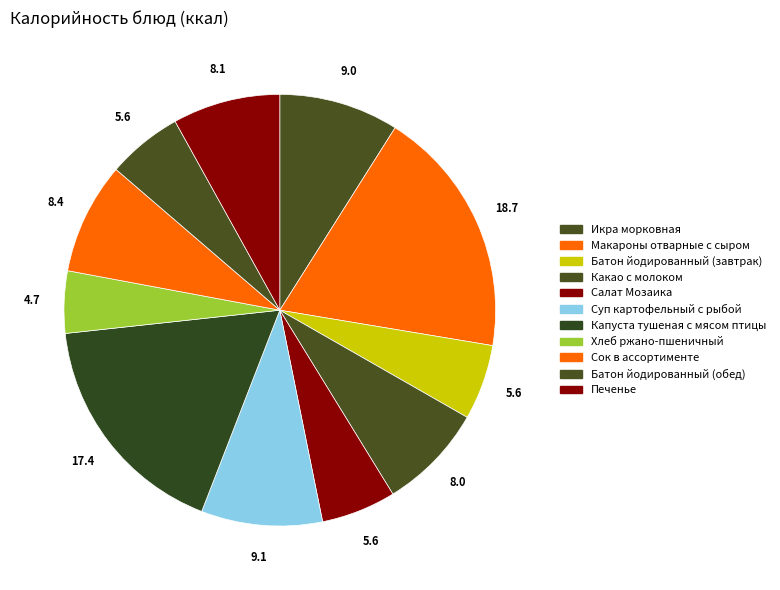

Which category has the smallest portion of the pie?

Хлеб ржано-пшеничный